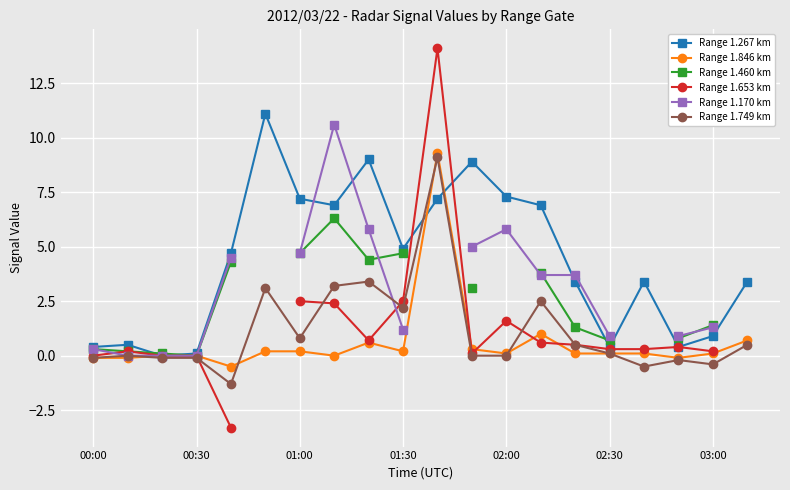

At how many categories does at least one series exceed 9?

3